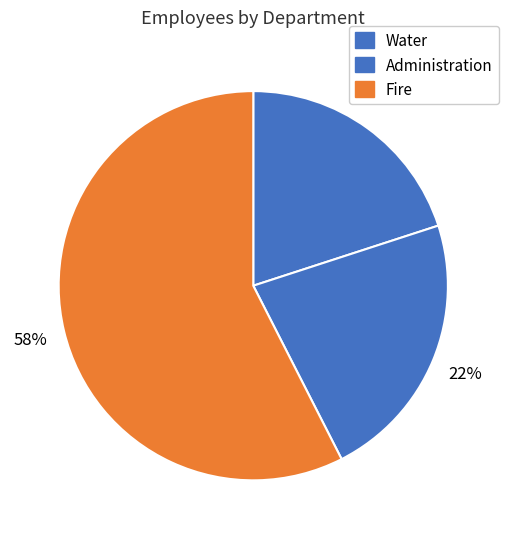

To the nearest percent, what is the difference between the Water and Fire slice percentages?

38%